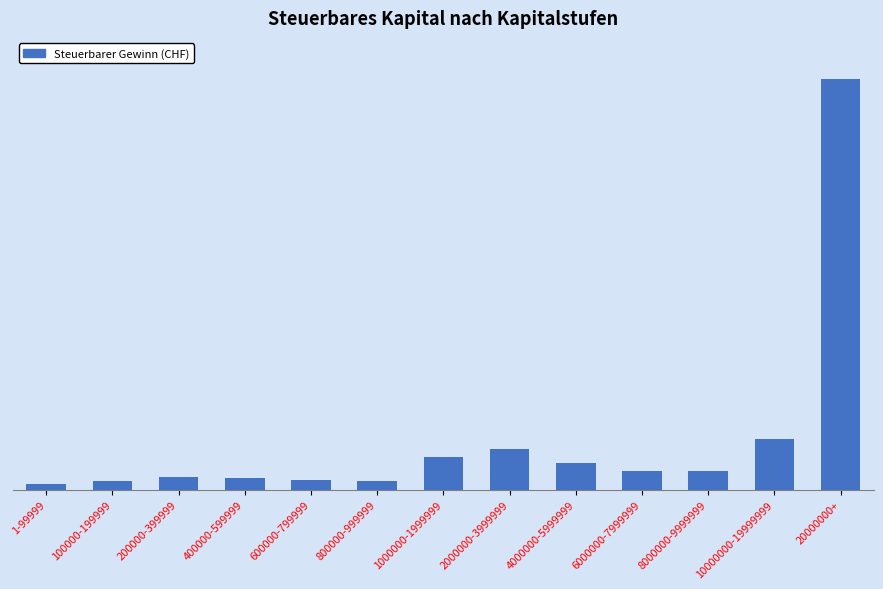

What is the sum of all values?

23955796400